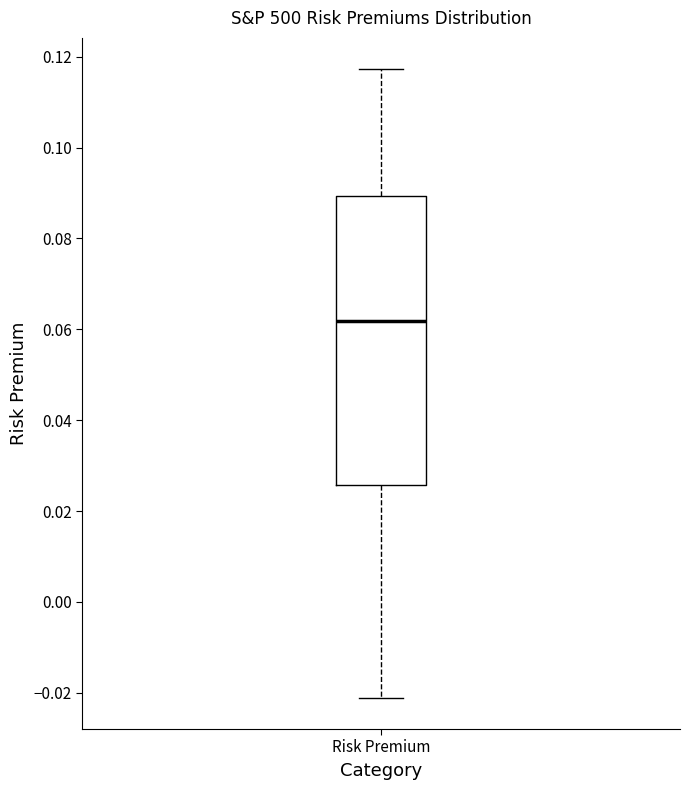

Where does the median line of the box for Risk Premium sit on the y-axis? The values are not printed on the chart, so give them approximately, as read against the axis.

0.062